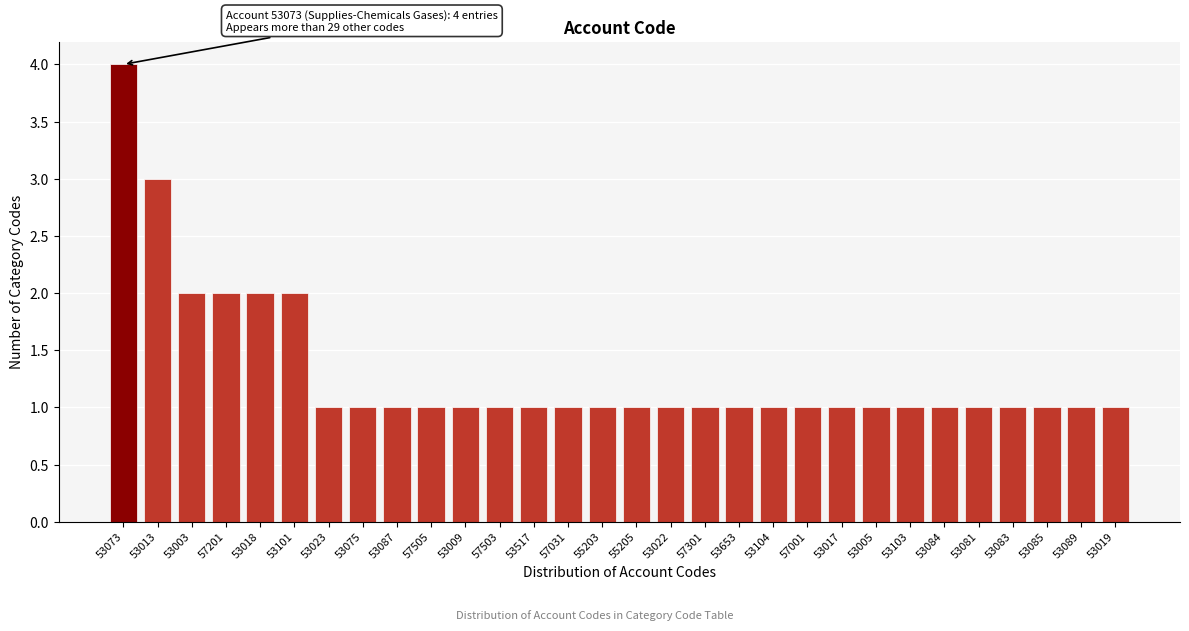

Reading right to left, transcribe all the data shown in this chart.

1	1	1	1	1	1	1	1	1	1	1	1	1	1	1	1	1	1	1	1	1	1	1	1	2	2	2	2	3	4